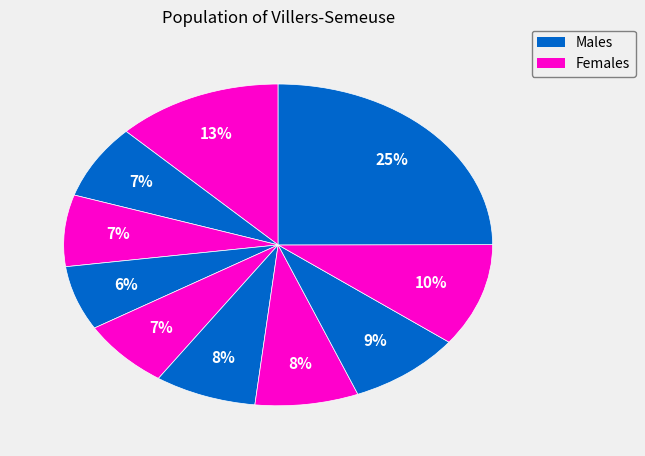

Does any single category account for the majority?

No